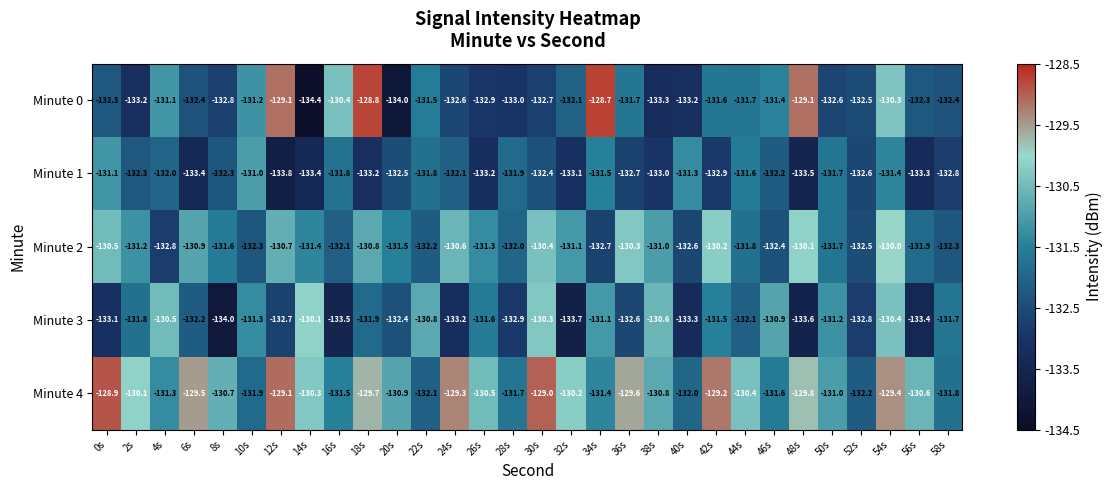

Which category has the lowest value across all series?

14s